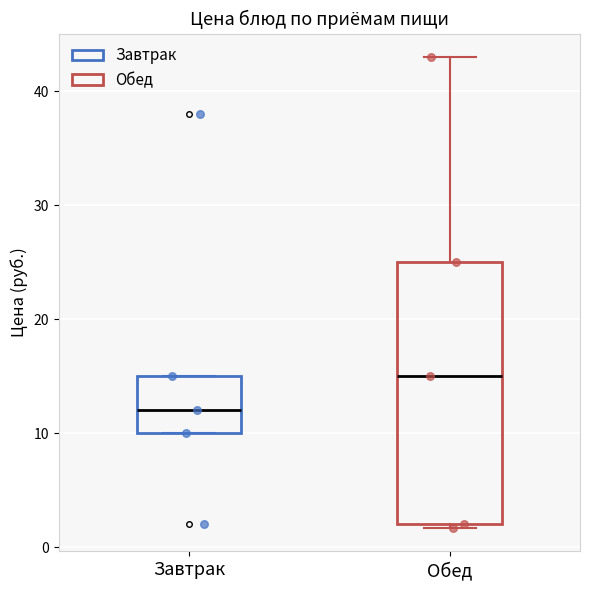

Which box is the tallest, from its lower edge to its upper edge?

Обед